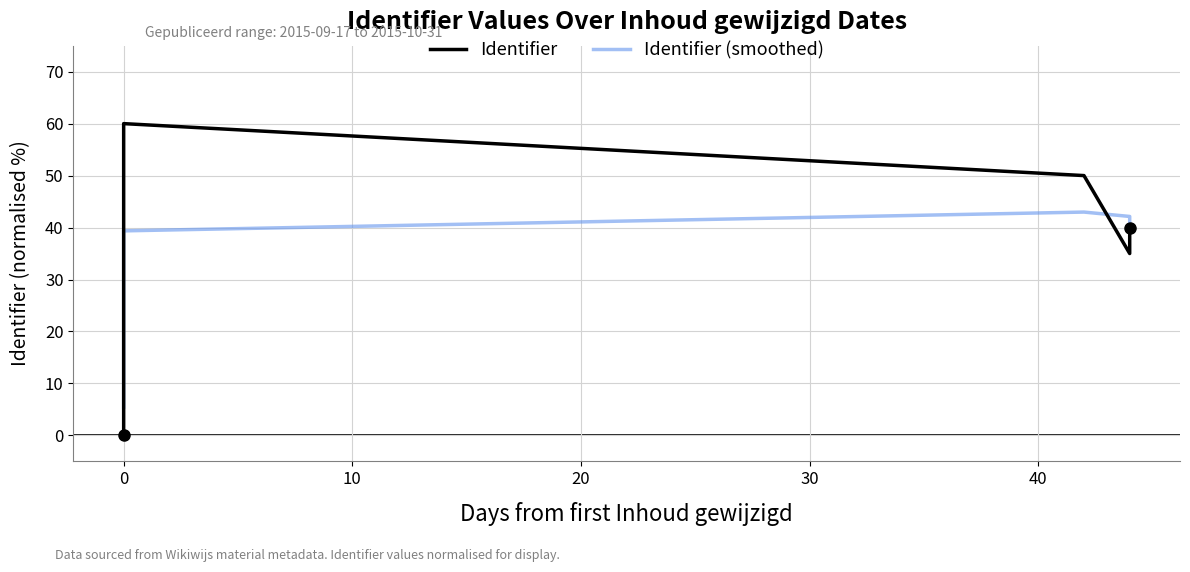

How many lines are shown in the chart?

2